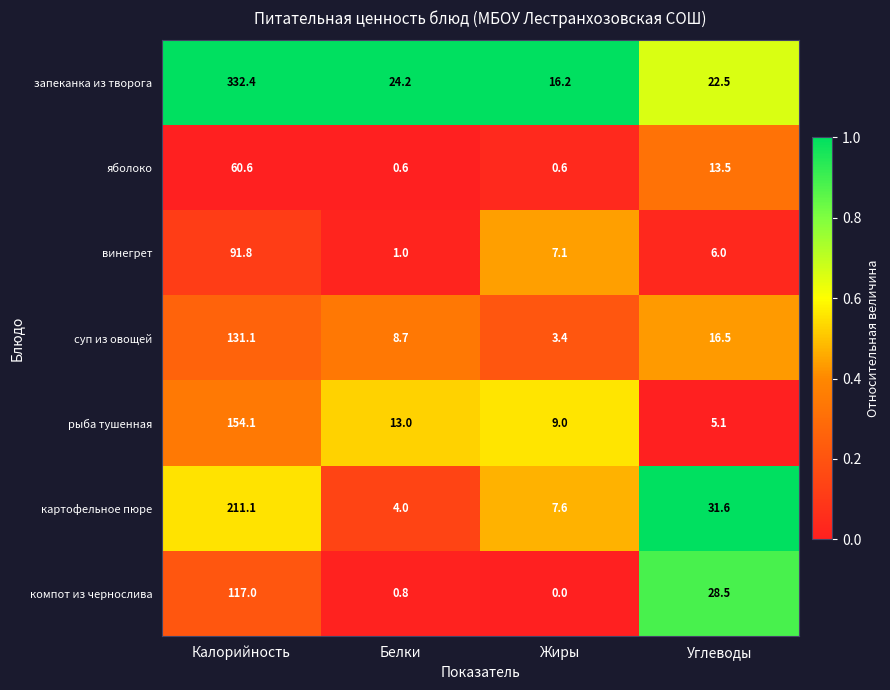

How many distinct data groups are displayed?

7